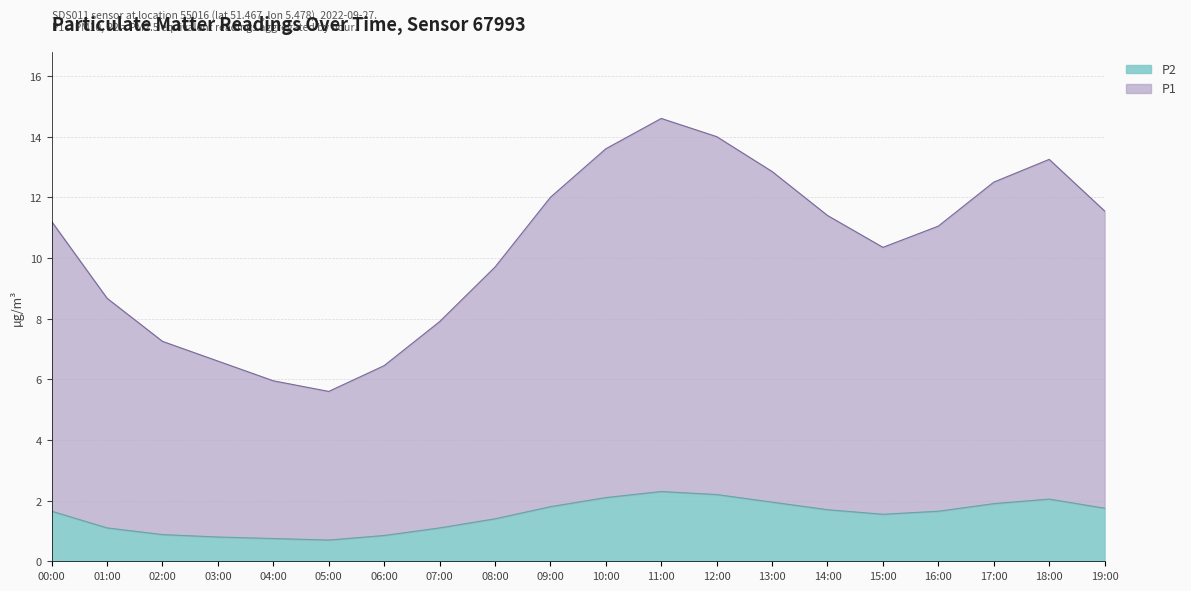

How many data points does each series have?

20